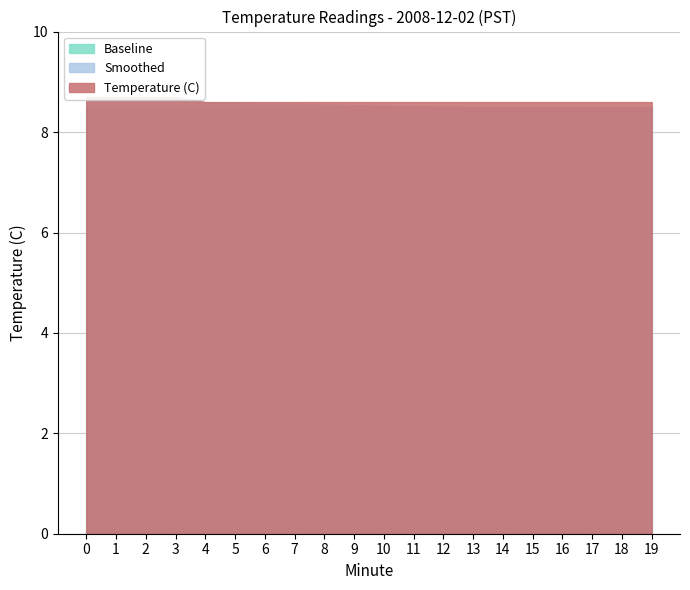

True or false: Baseline and Smoothed intersect in this chart.

False